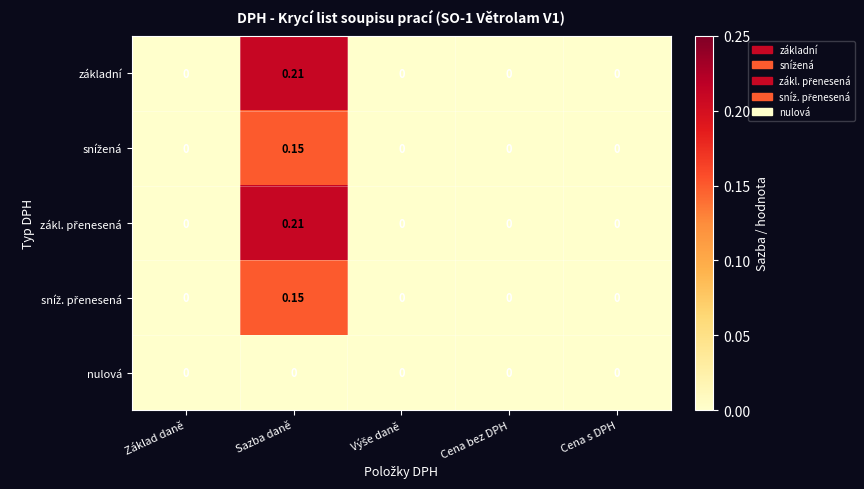

At which category is the sum across all series the highest?

Sazba daně